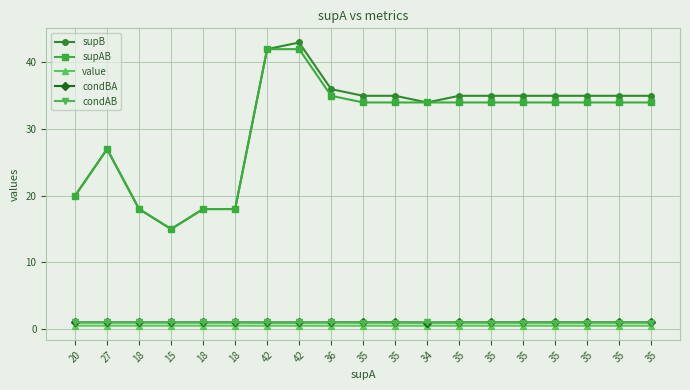

What is the approximate value of condAB at 42?

1.0